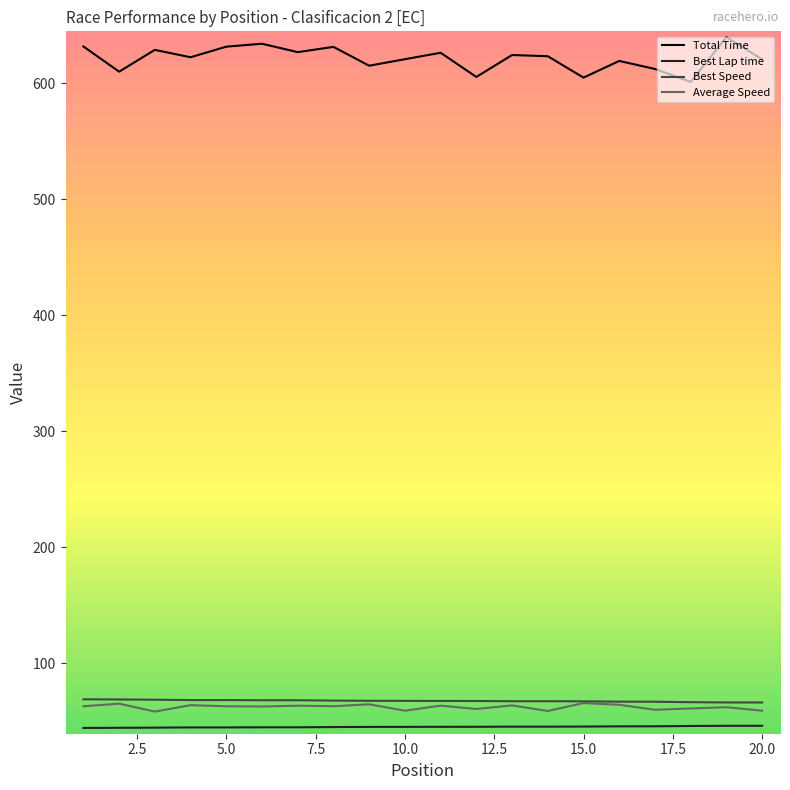

What is the greatest value displayed?

639.5